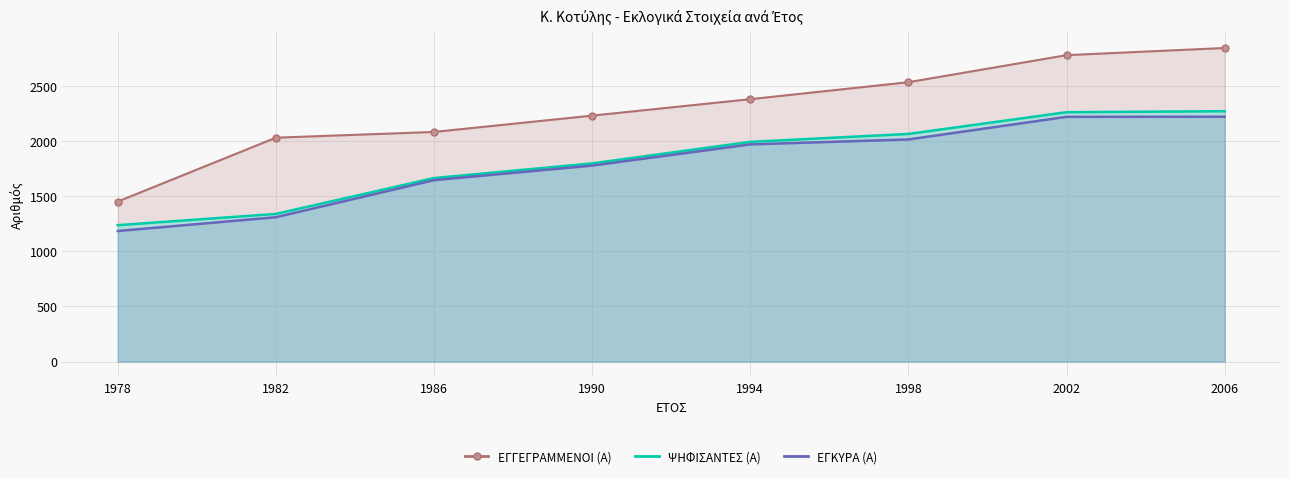

Which has a higher value, 1978 or 1982?

1982